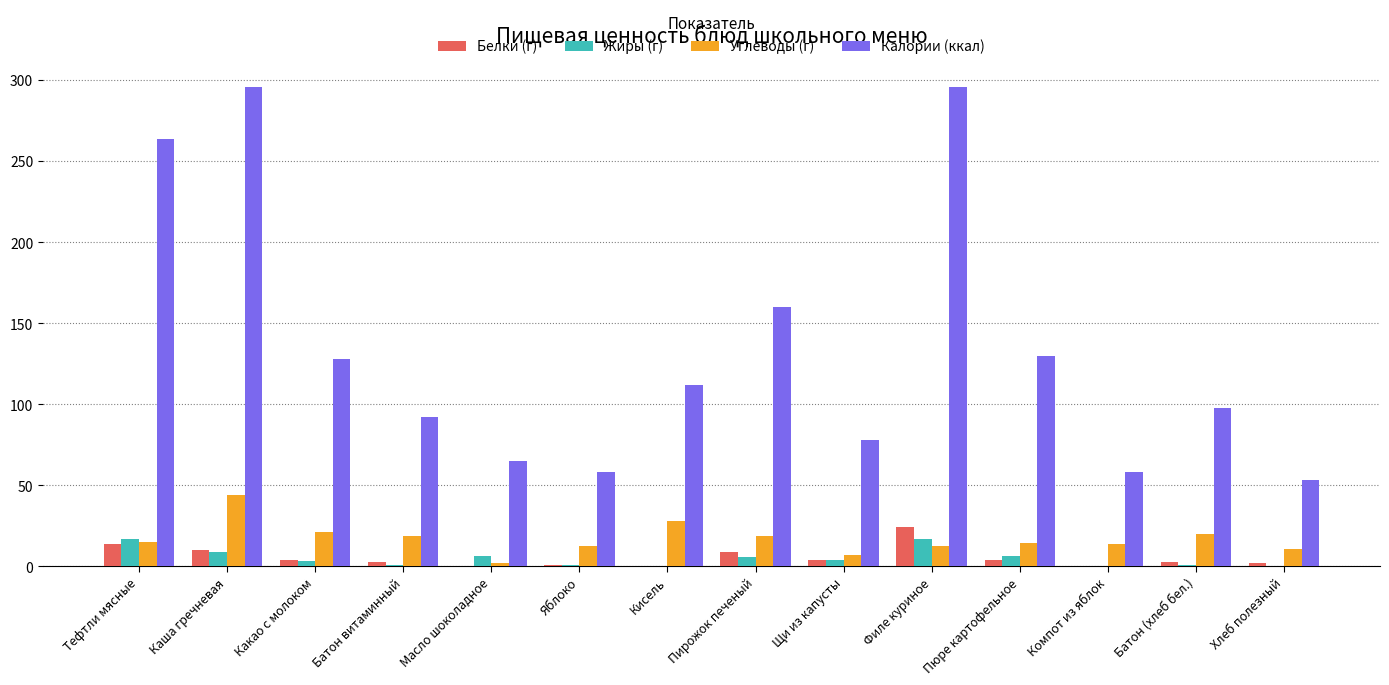

What is the maximum value for Калории (ккал)?

296.0